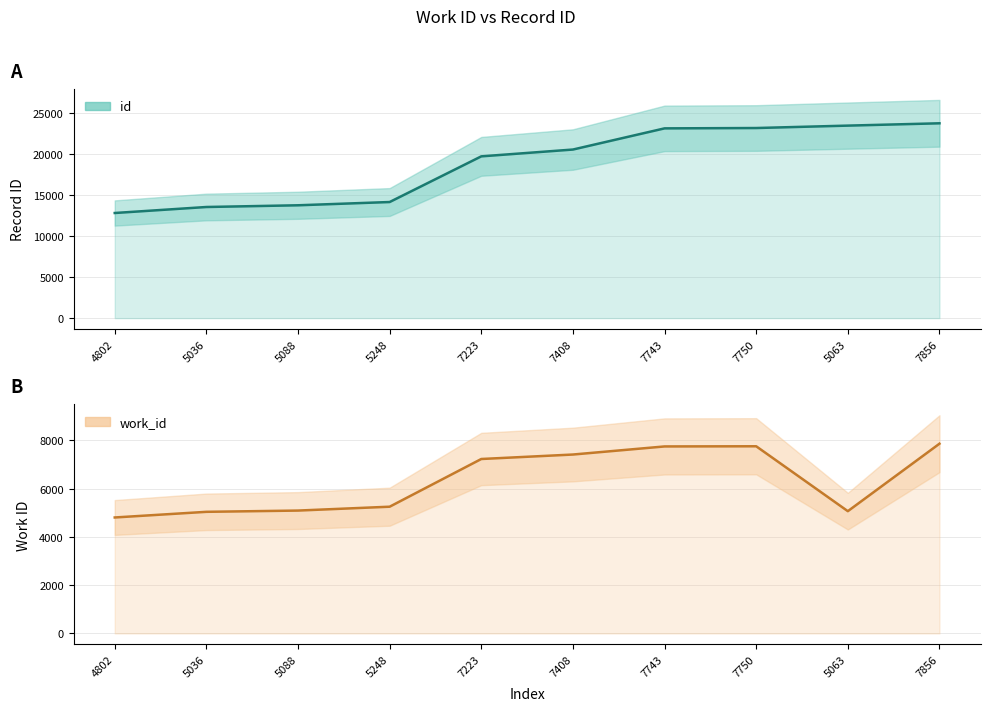

What are all the series names shown in the legend?

id, work_id